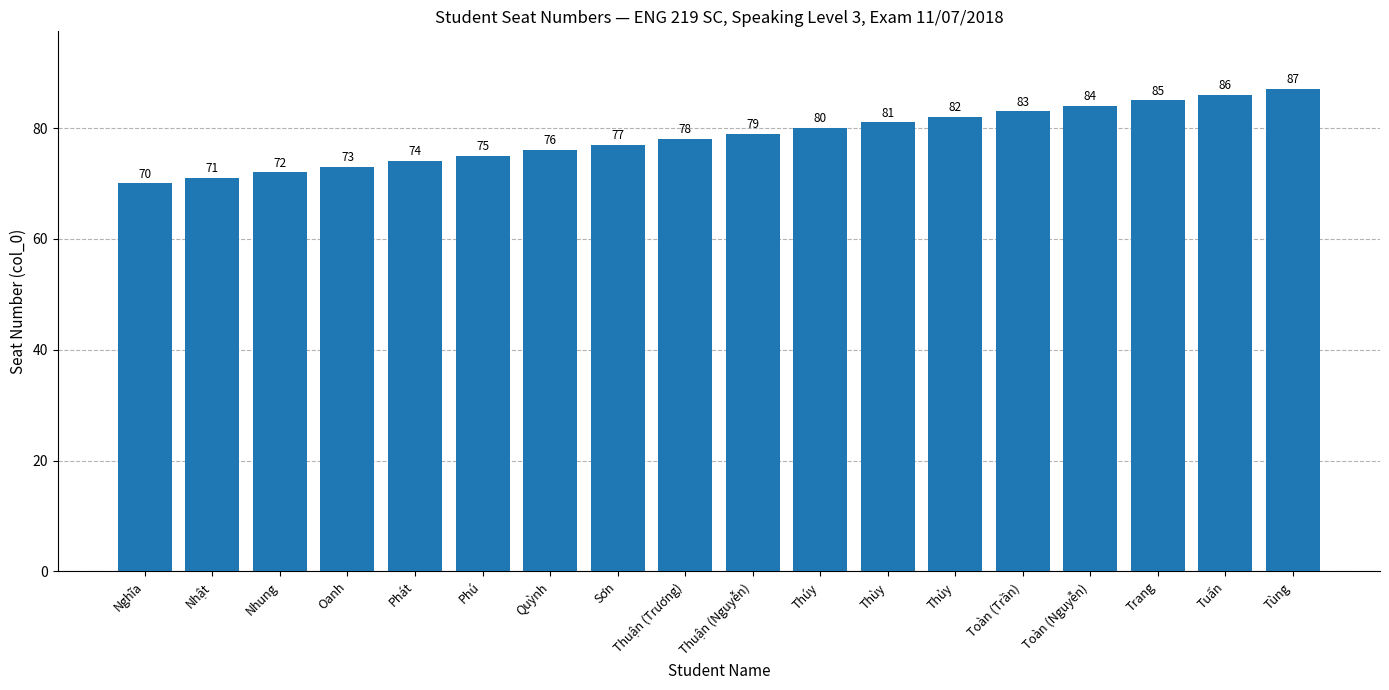

What is the value of the 8th bar from the left?

77